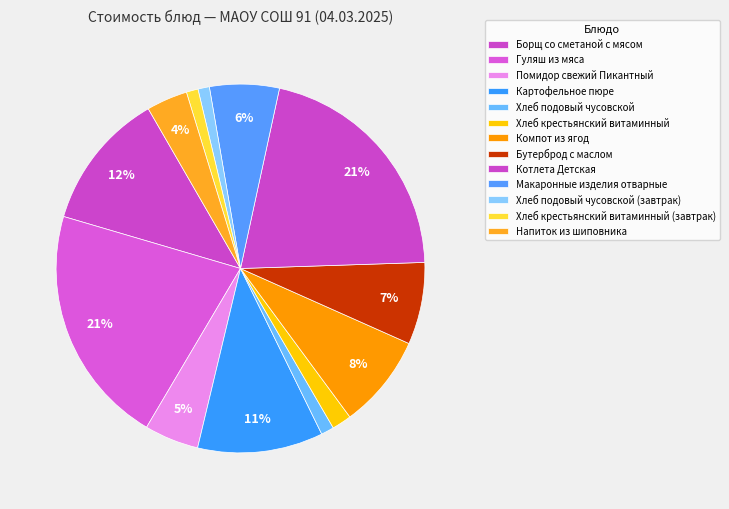

How many slices are in this pie chart?

13